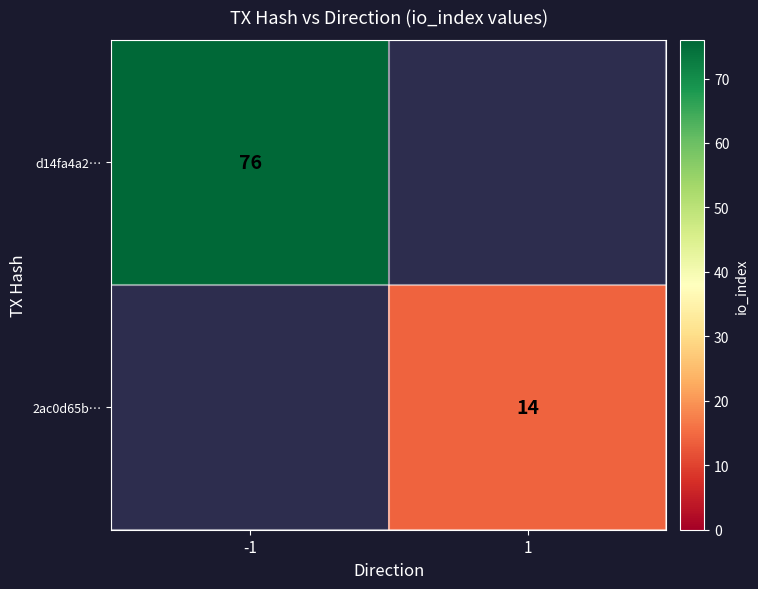

At how many categories does at least one series exceed 57?

1